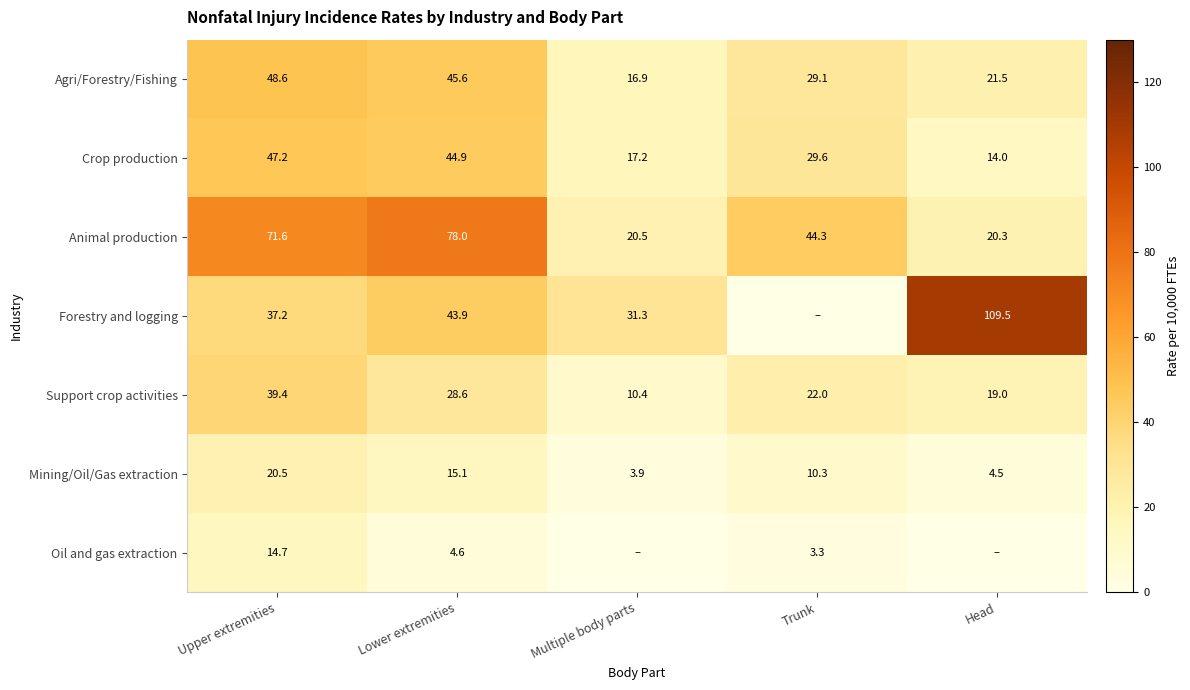

Where is Agri/Forestry/Fishing nearest to the value 32?

Trunk